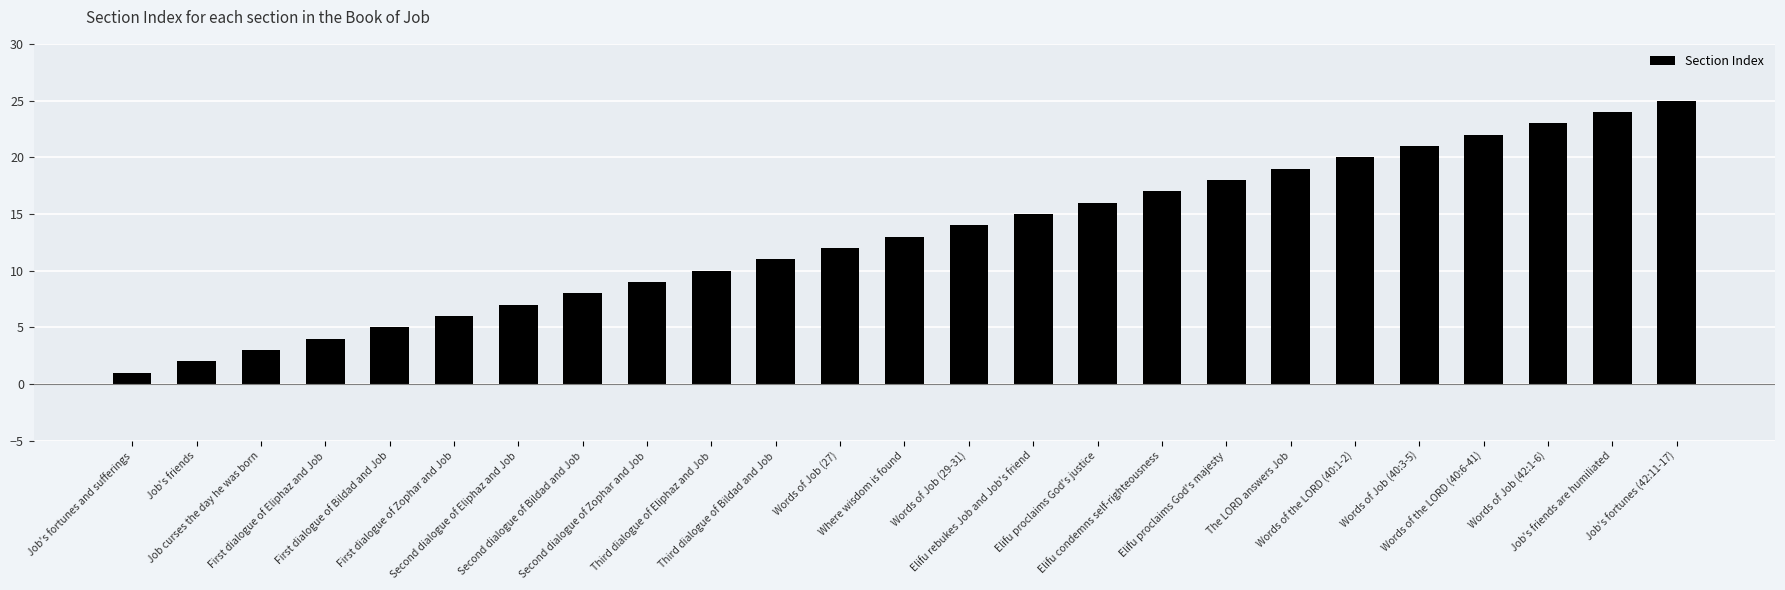

What is the average value?

13